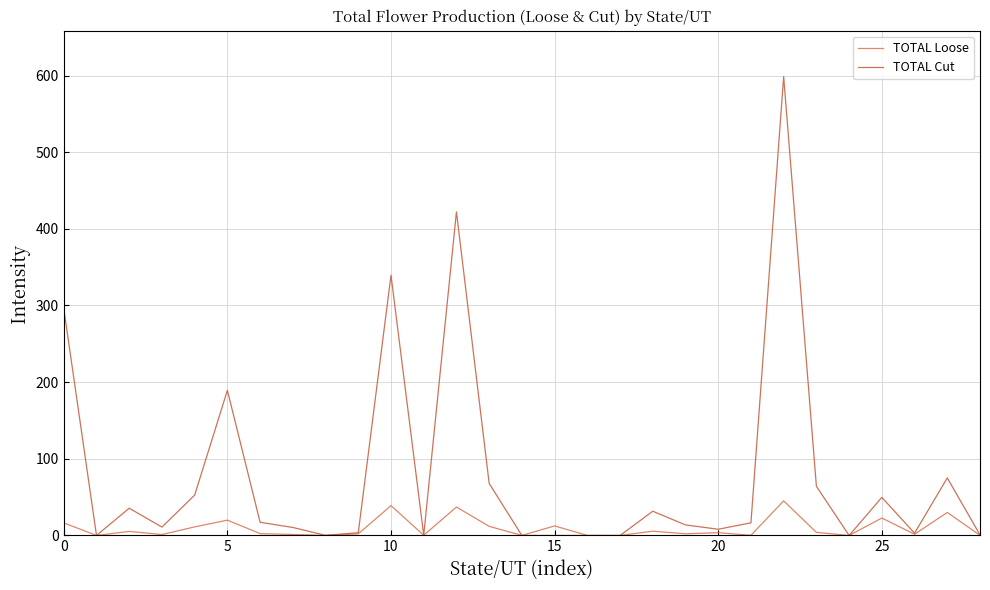

Is this an area chart (filled region under the line)?

No